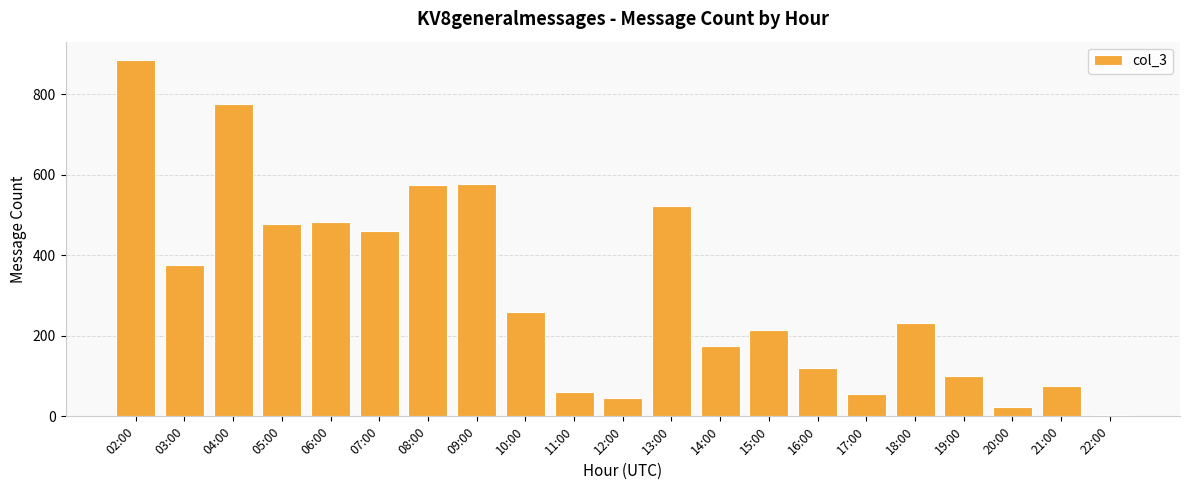

What is the ratio of the value at 05:00 to the value at 04:00?

0.6